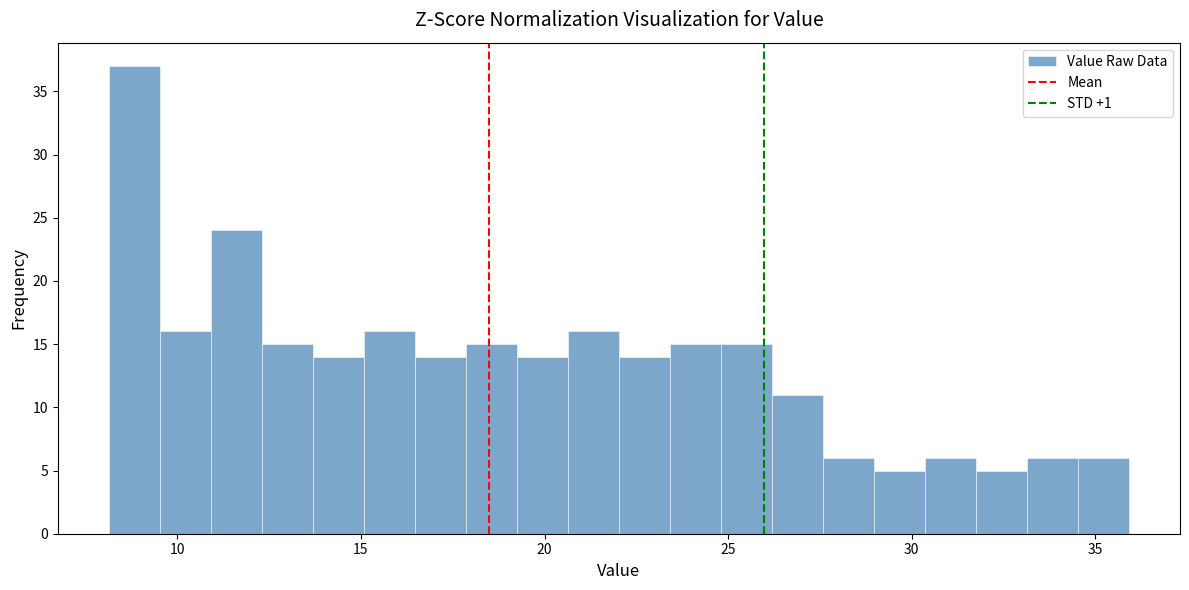

Read against the x-axis, roughly where is the centre of the tallest bar?

9.0